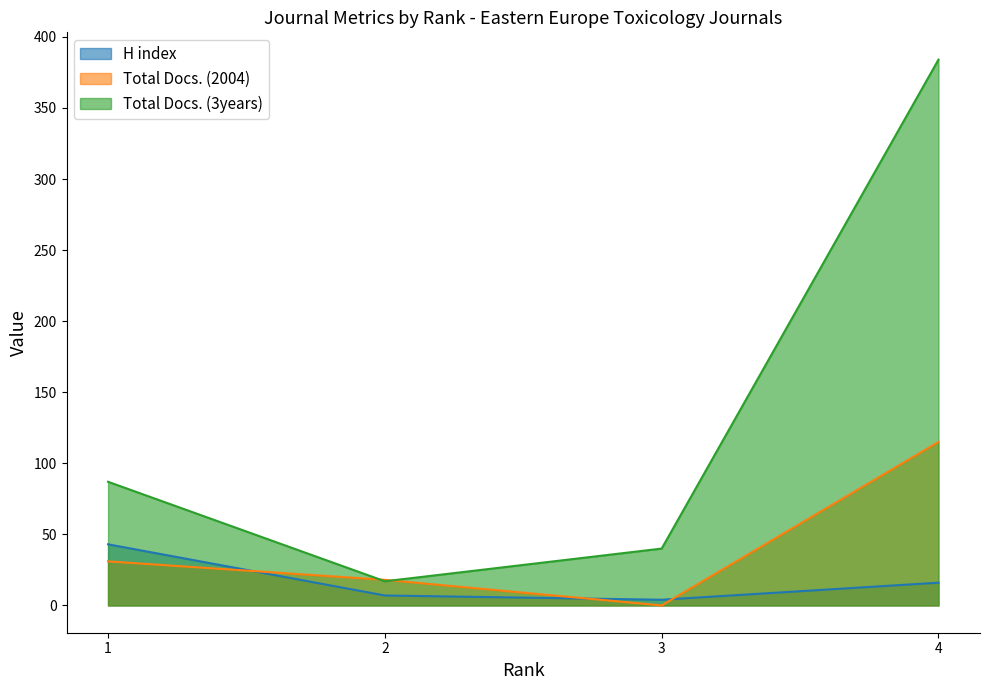

Which category has the highest value in the H index series?

1